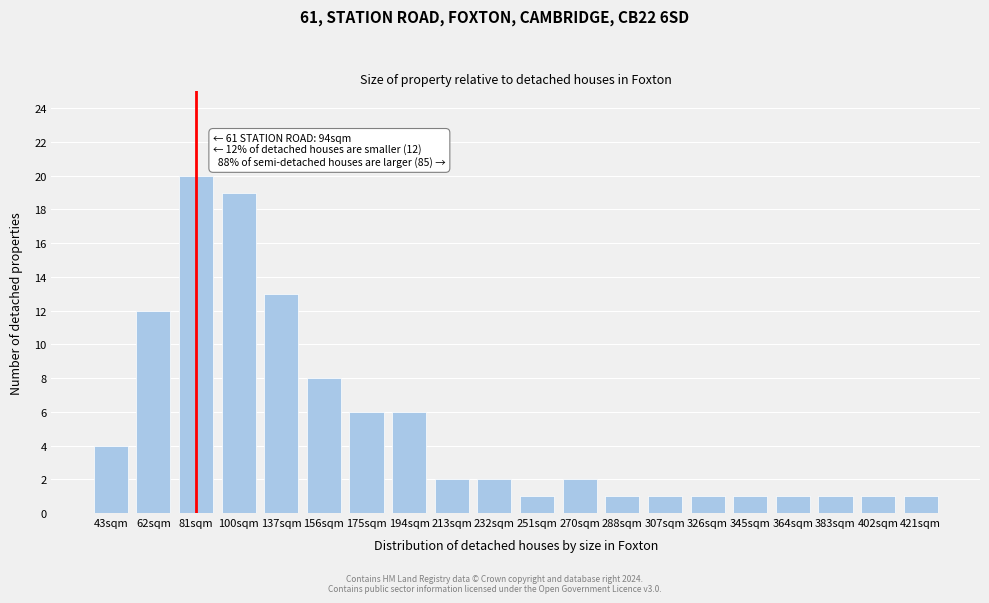

Reading right to left, list all the values displayed in this chart.

421sqm=1	402sqm=1	383sqm=1	364sqm=1	345sqm=1	326sqm=1	307sqm=1	288sqm=1	270sqm=2	251sqm=1	232sqm=2	213sqm=2	194sqm=6	175sqm=6	156sqm=8	137sqm=13	100sqm=19	81sqm=20	62sqm=12	43sqm=4